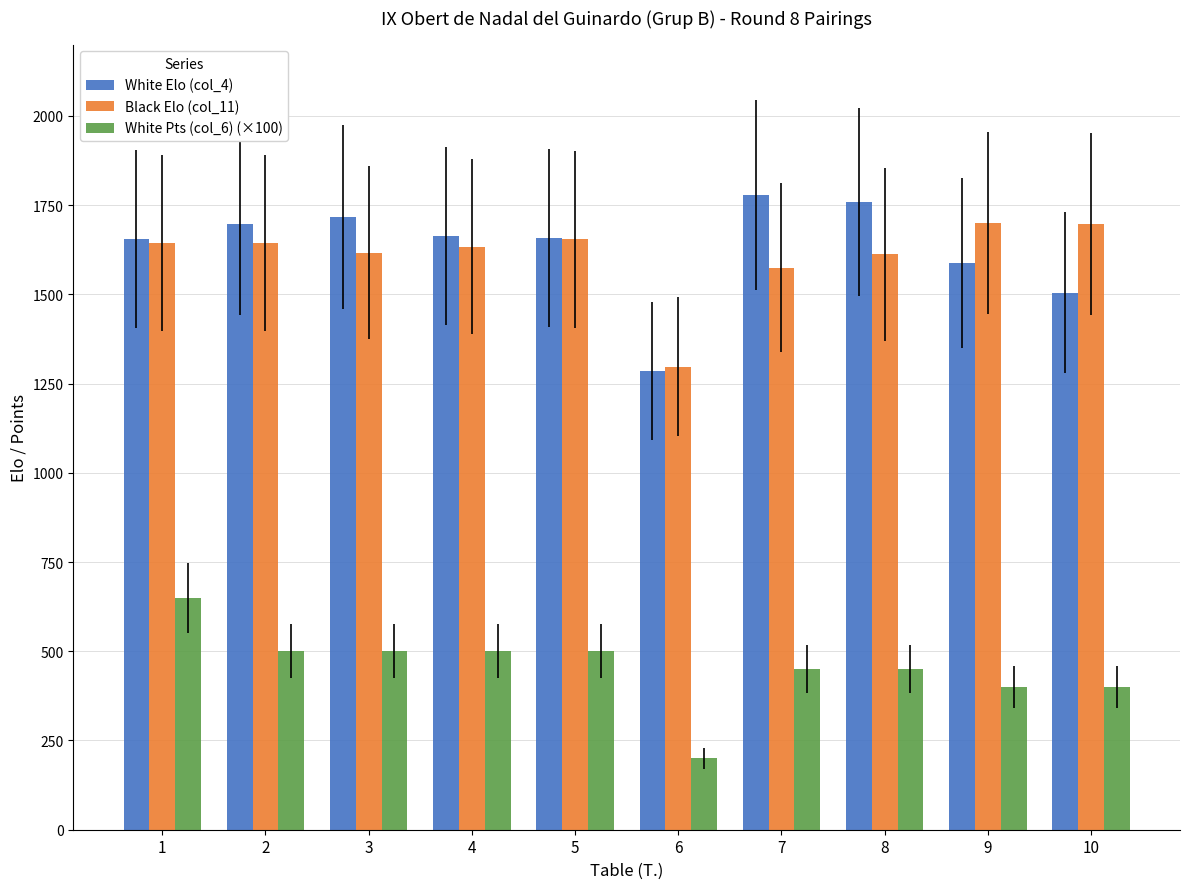

What is the maximum value for White Elo (col_4)?

1779